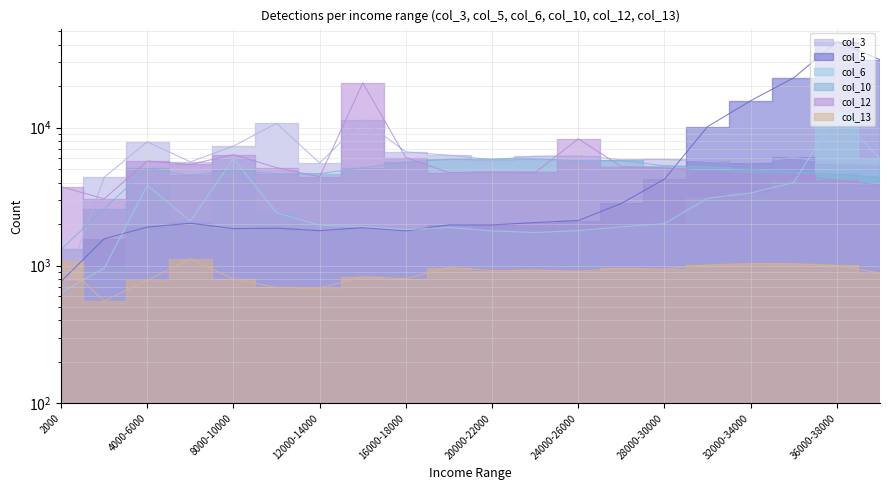

Which has a higher value, 36000-38000 or 26000-28000?

26000-28000